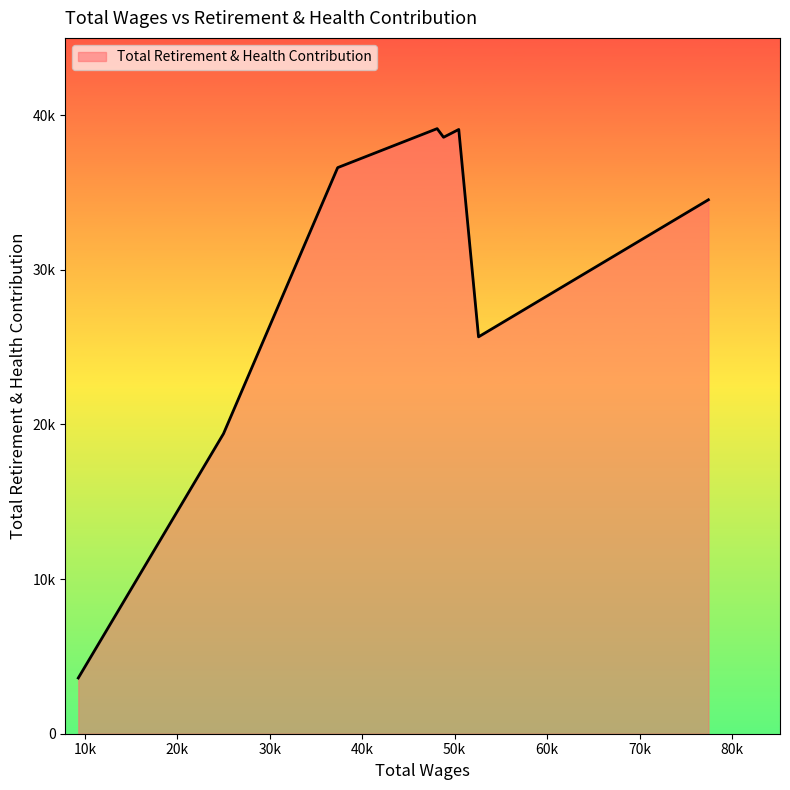

Does the chart display data point markers on the line(s)?

No